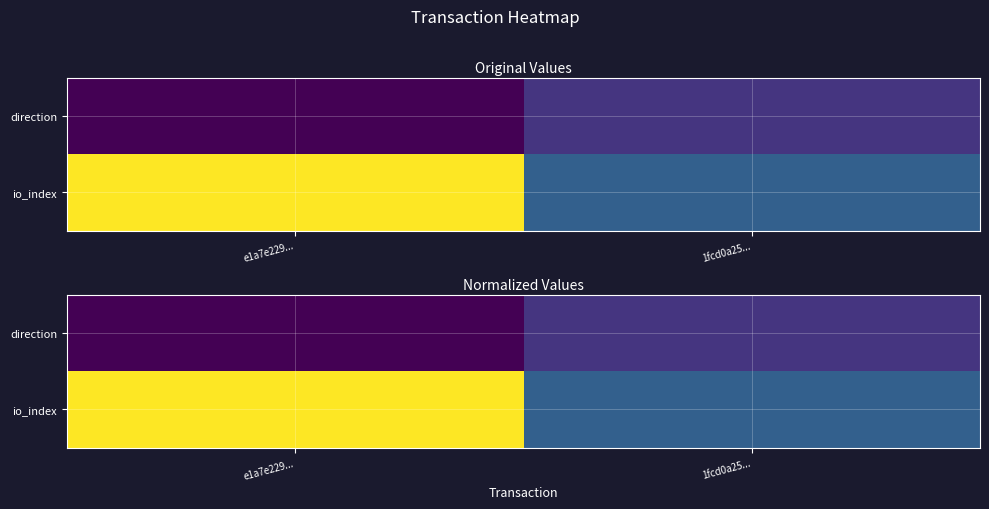

Which series has the widest spread of values?

io_index